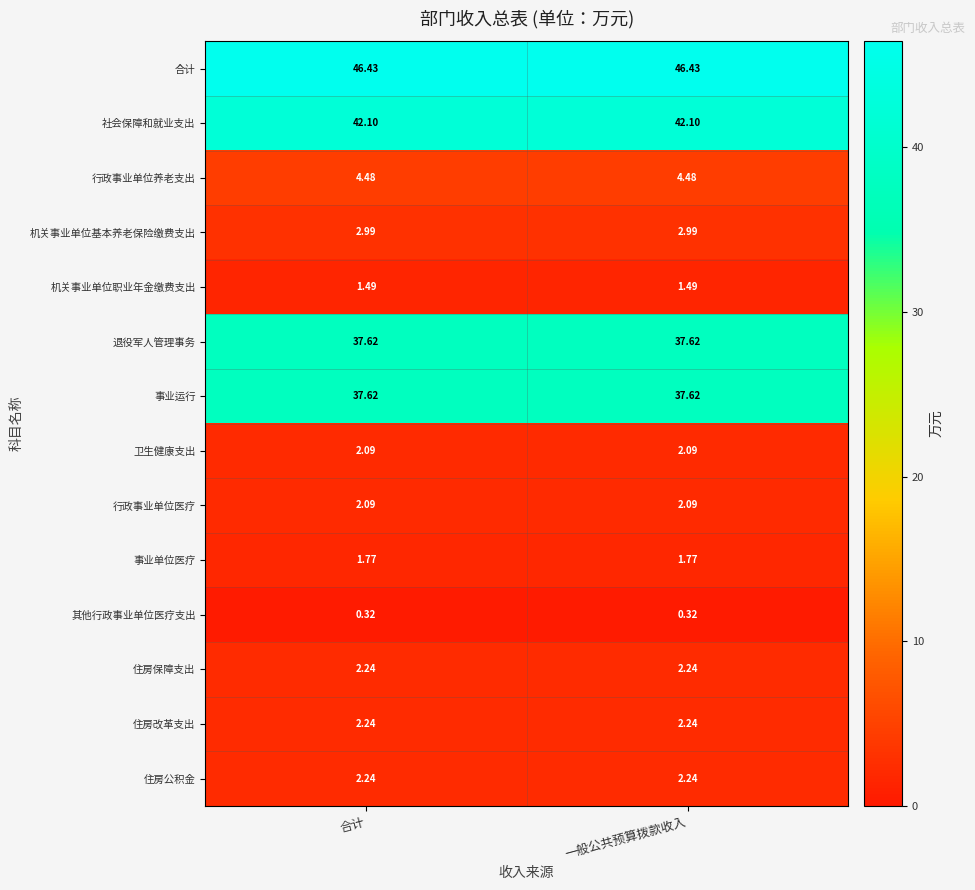

Which series has the largest total across all categories?

合计